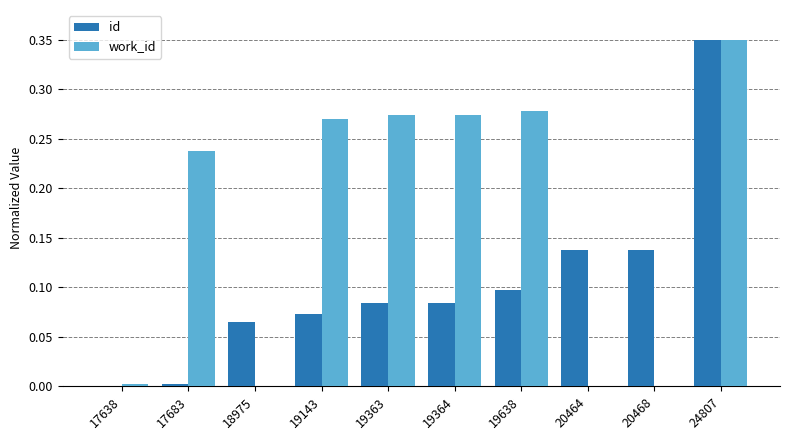

Which series changed the most between 17638 and 20464?

id